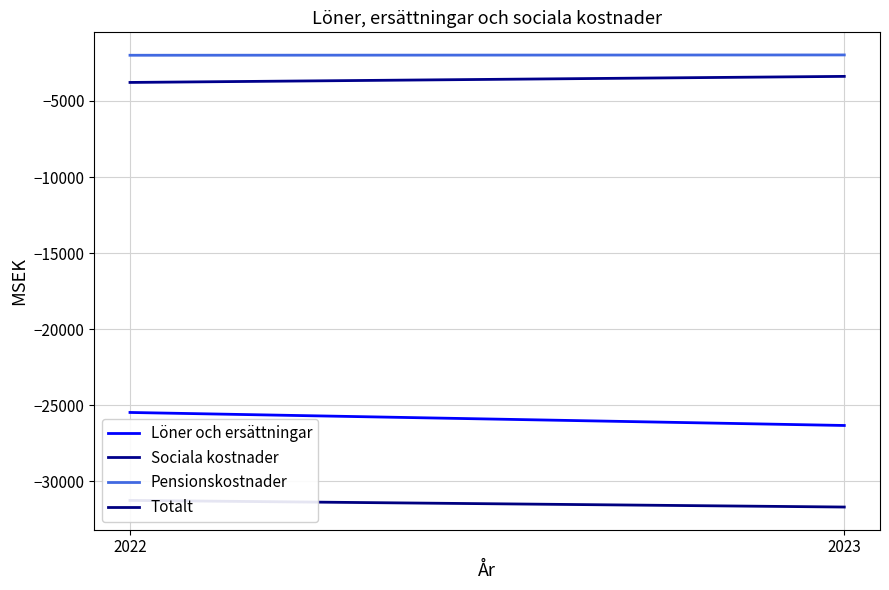

Which series has the widest spread of values?

Löner och ersättningar